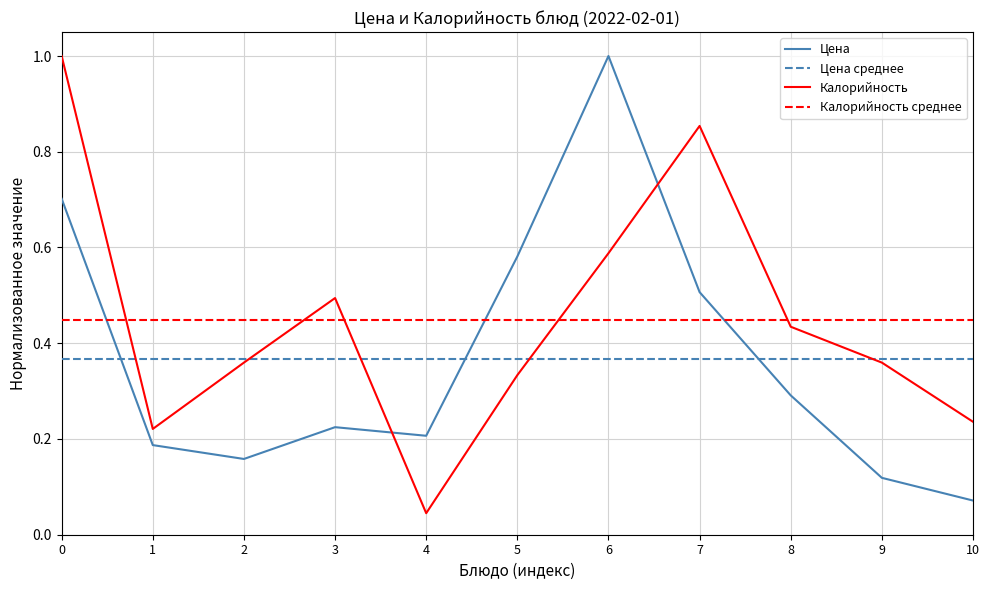

How many categories are shown in the chart?

11